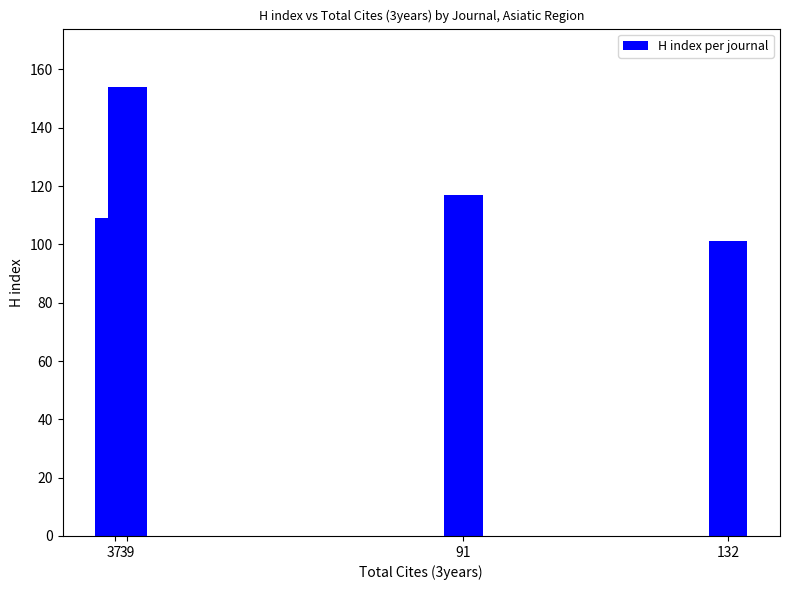

What is the value of the 1st bar from the left?

109